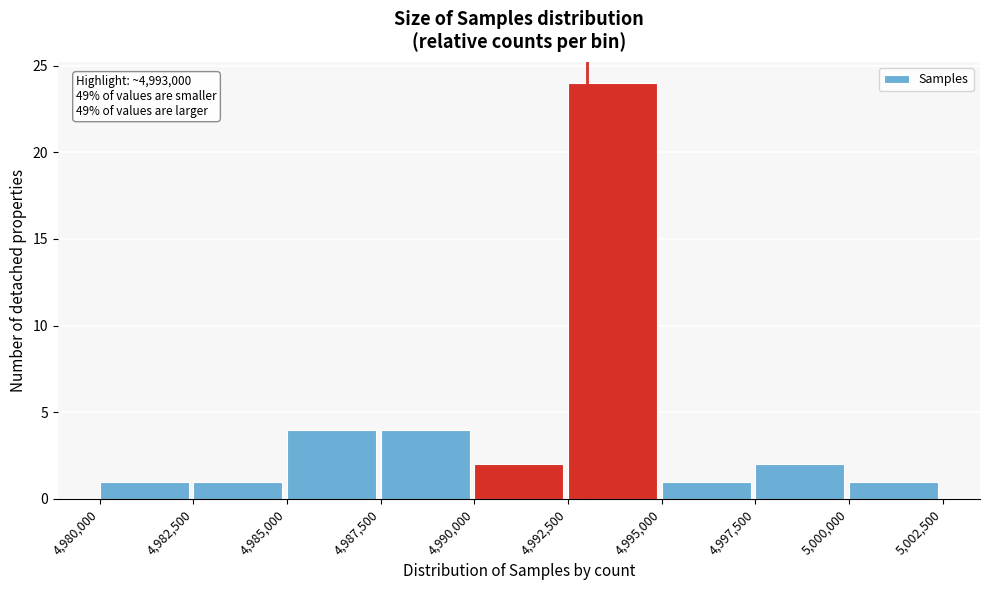

Over which range of the x-axis is the bar tallest?

4,992,500 to 4,995,000